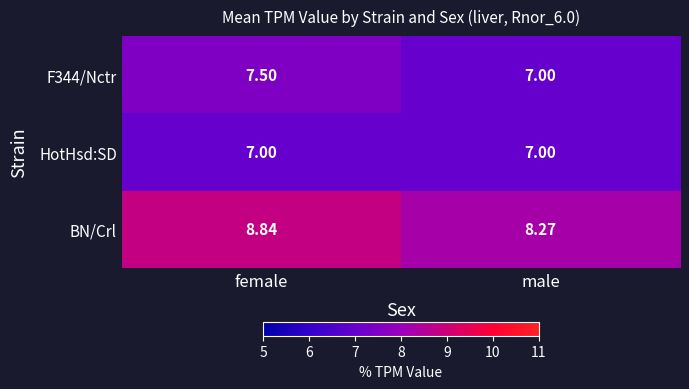

List the labels in order of BN/Crl value, largest first.

female, male